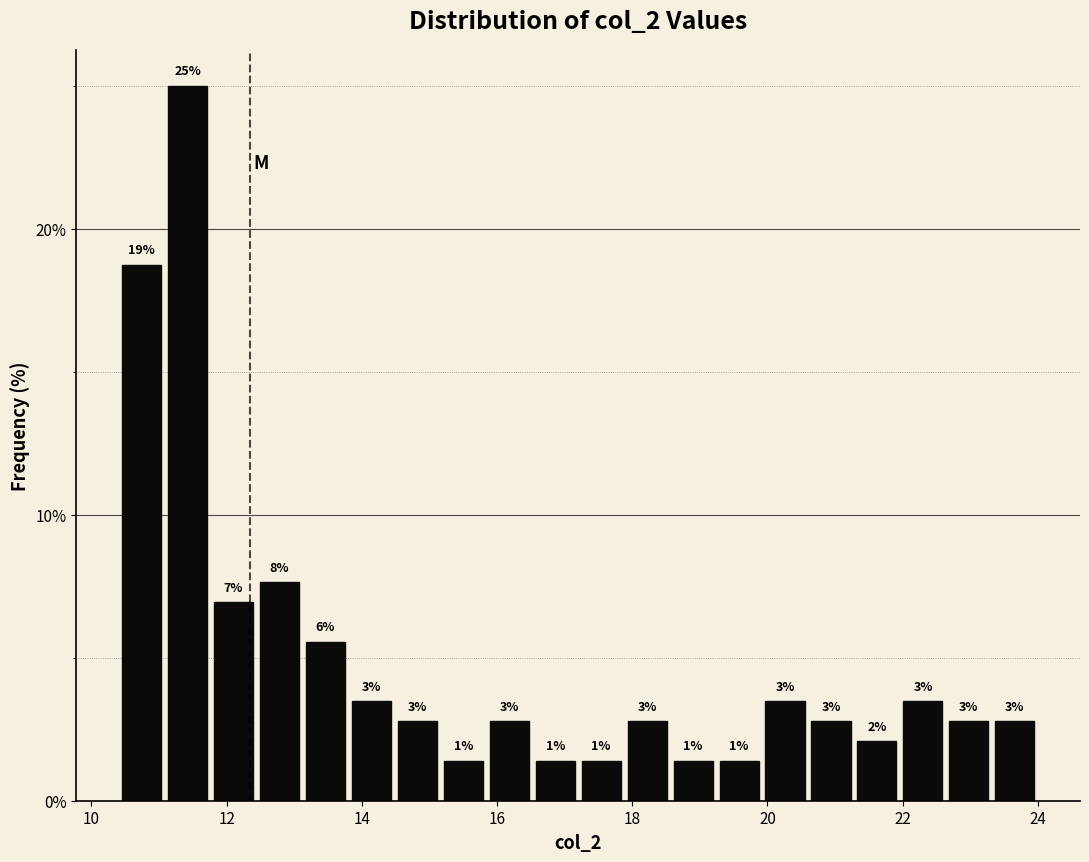

Around what value on the x-axis is the tallest bar? Give the approximate position of its centre, as read against the axis.

11.4